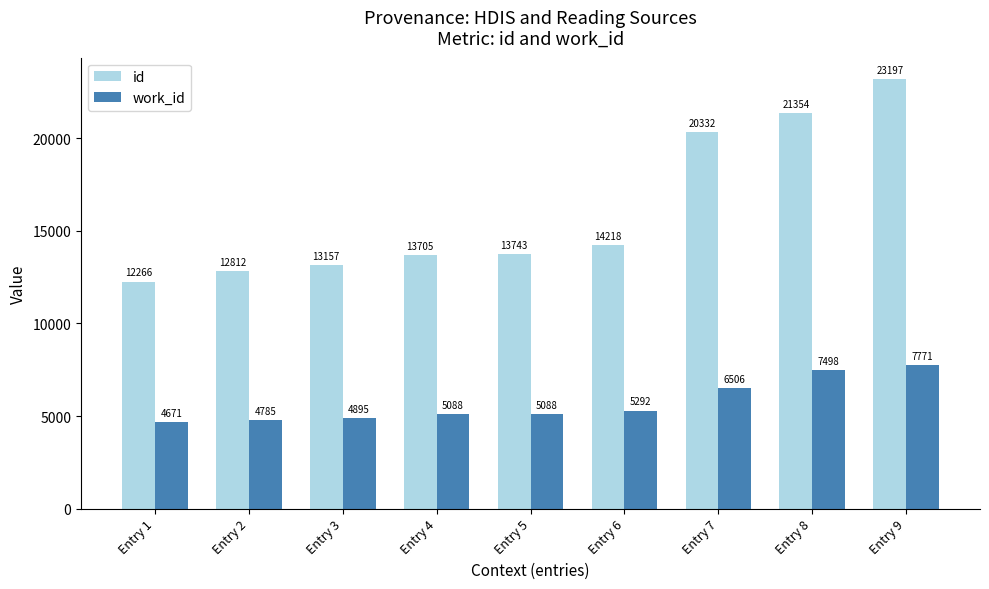

Reading left to right, extract all data points from this chart.

id: 12266	12812	13157	13705	13743	14218	20332	21354	23197
work_id: 4671	4785	4895	5088	5088	5292	6506	7498	7771